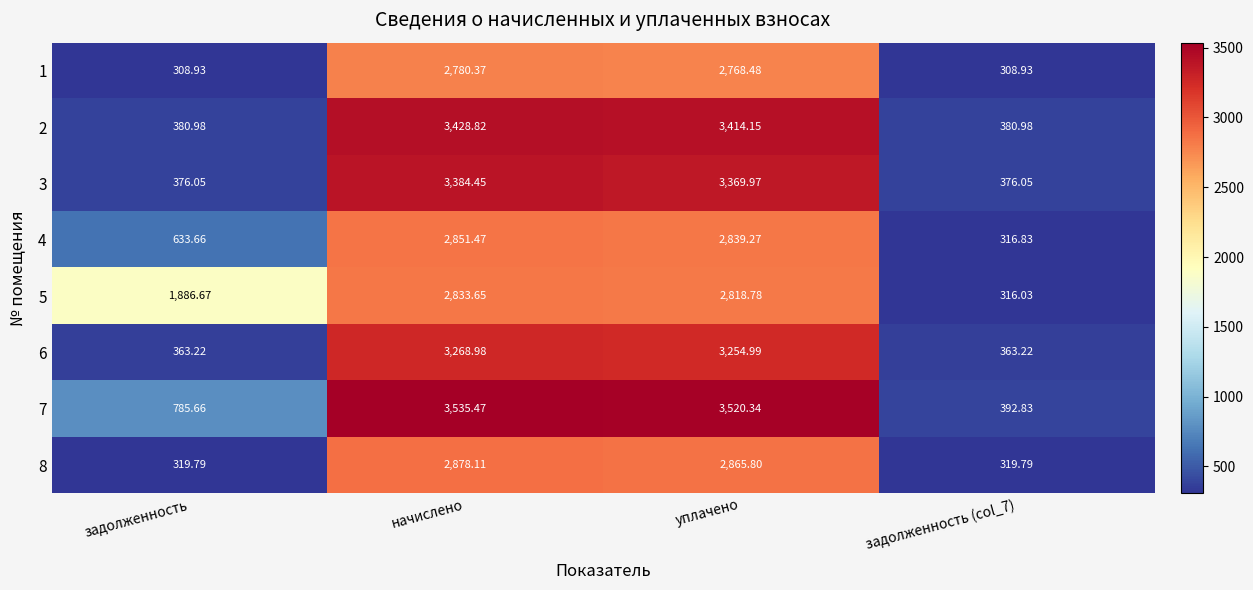

Which category has the highest value across all series?

начислено